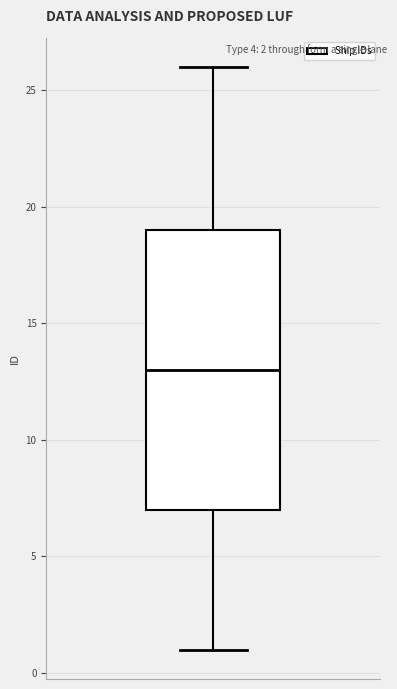

Transcribe this box plot: give where the median line is, the range the box spans, and where the two whiskers end, as read against the y-axis. The values are not printed on the chart, so give them approximately, as read against the axis.

median 13, box 7 to 19, whiskers 1 to 26